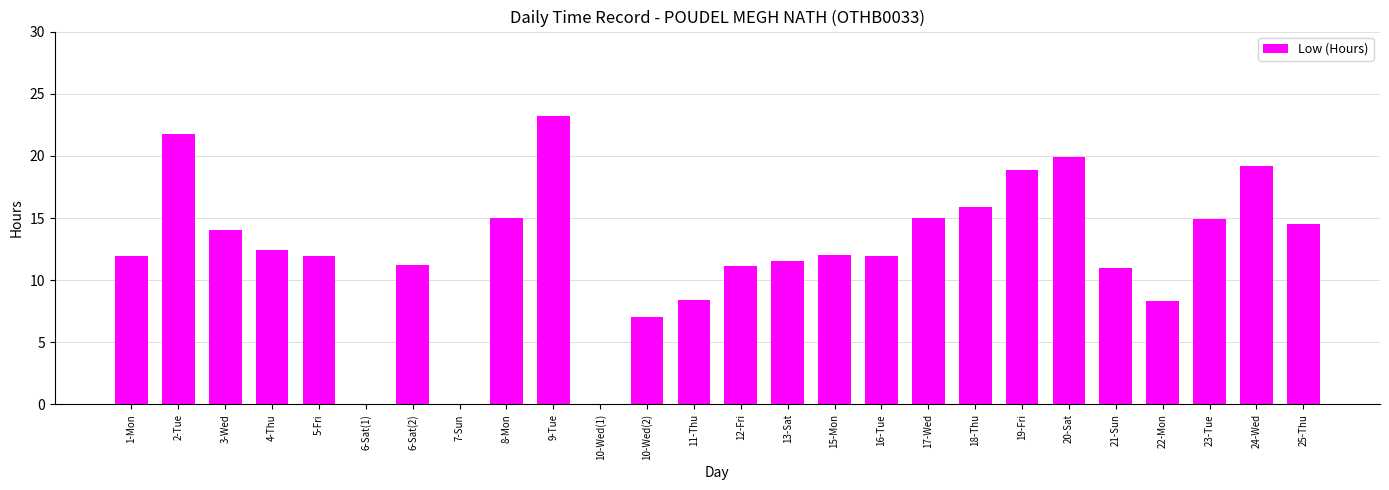

What is the sum of the values at 17-Wed and 3-Wed?

29.0